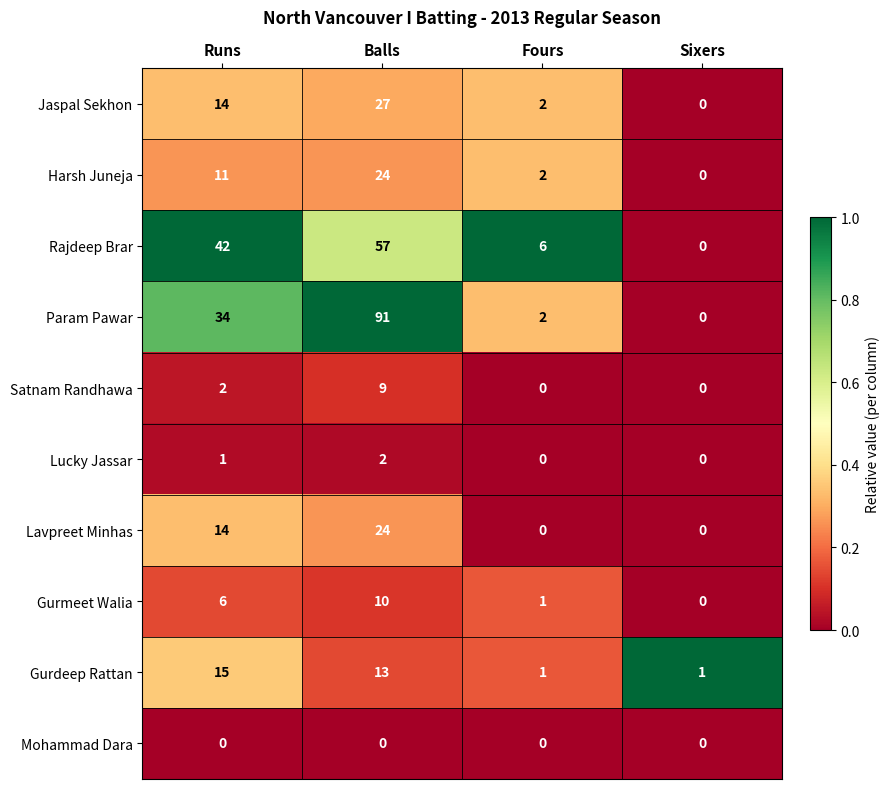

What is the difference between the maximum and minimum values in the Rajdeep Brar series?

57